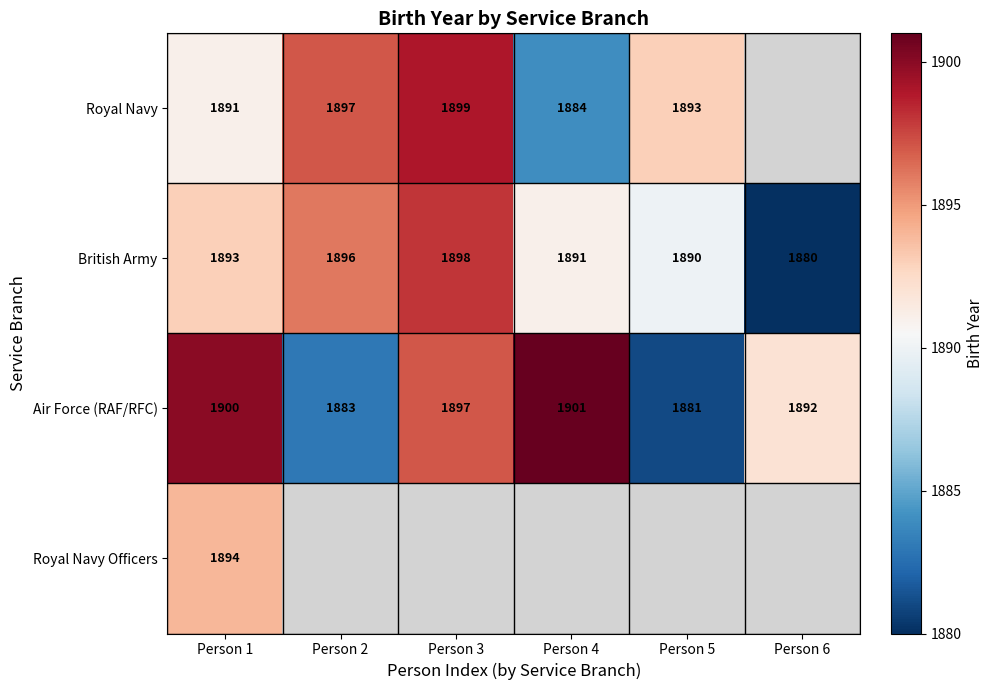

What is the lowest value of the Air Force (RAF/RFC) series?

1881